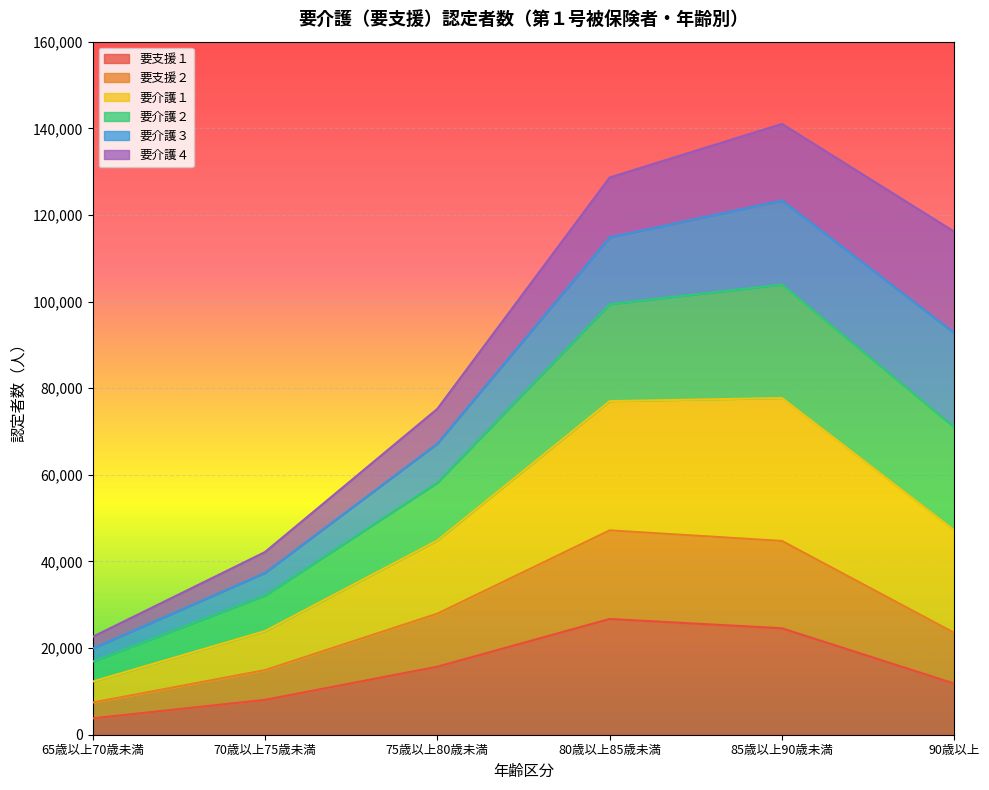

At which category is the sum across all series the highest?

85歳以上90歳未満